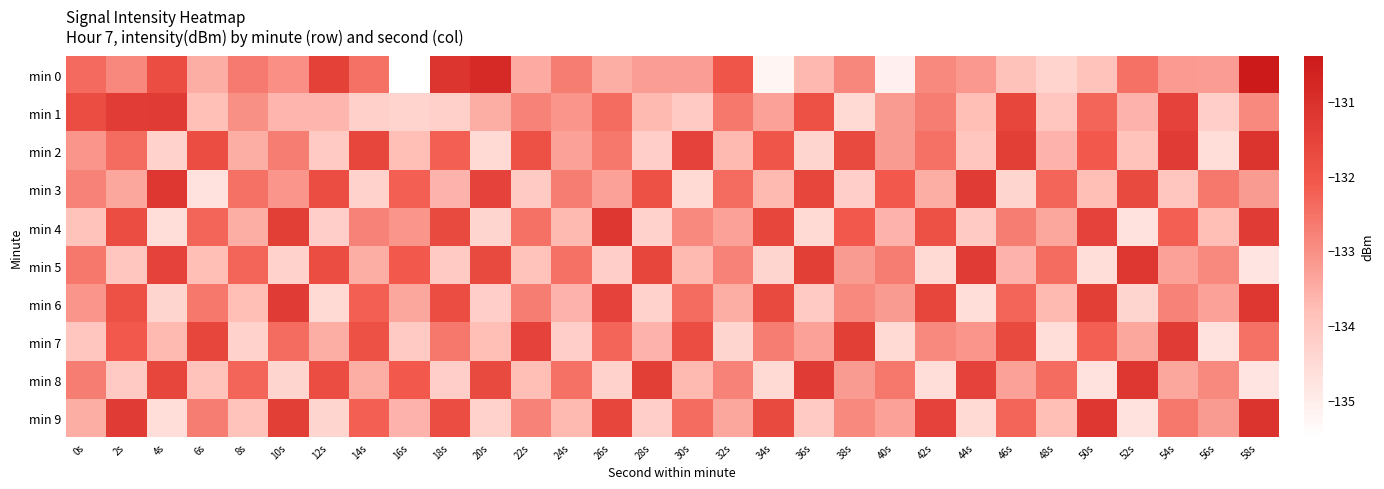

Rank the series at 52s from highest to lowest value.

min 5, min 8, min 3, min 0, min 7, min 1, min 2, min 6, min 4, min 9